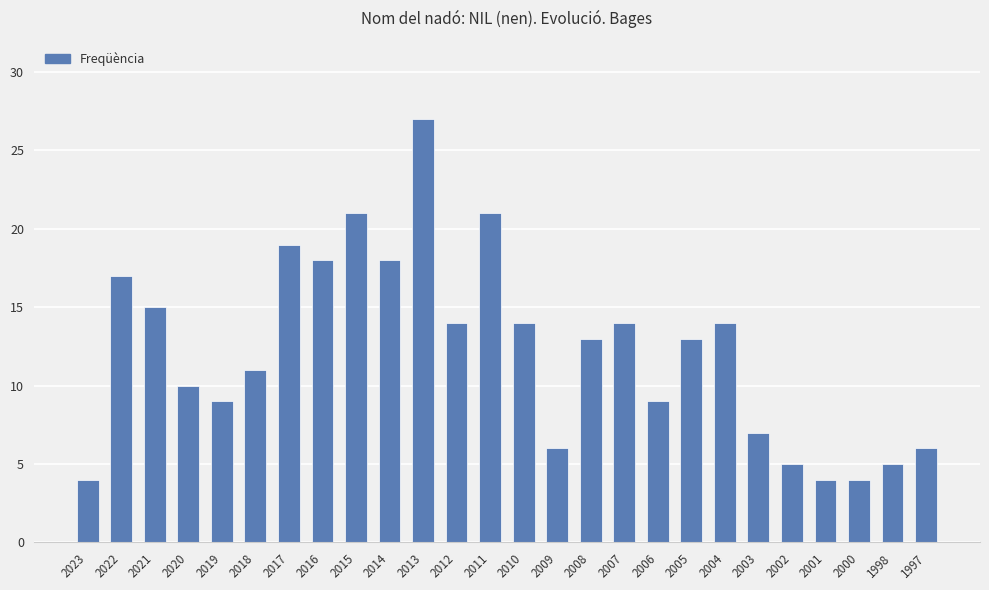

What is the greatest value displayed?

27